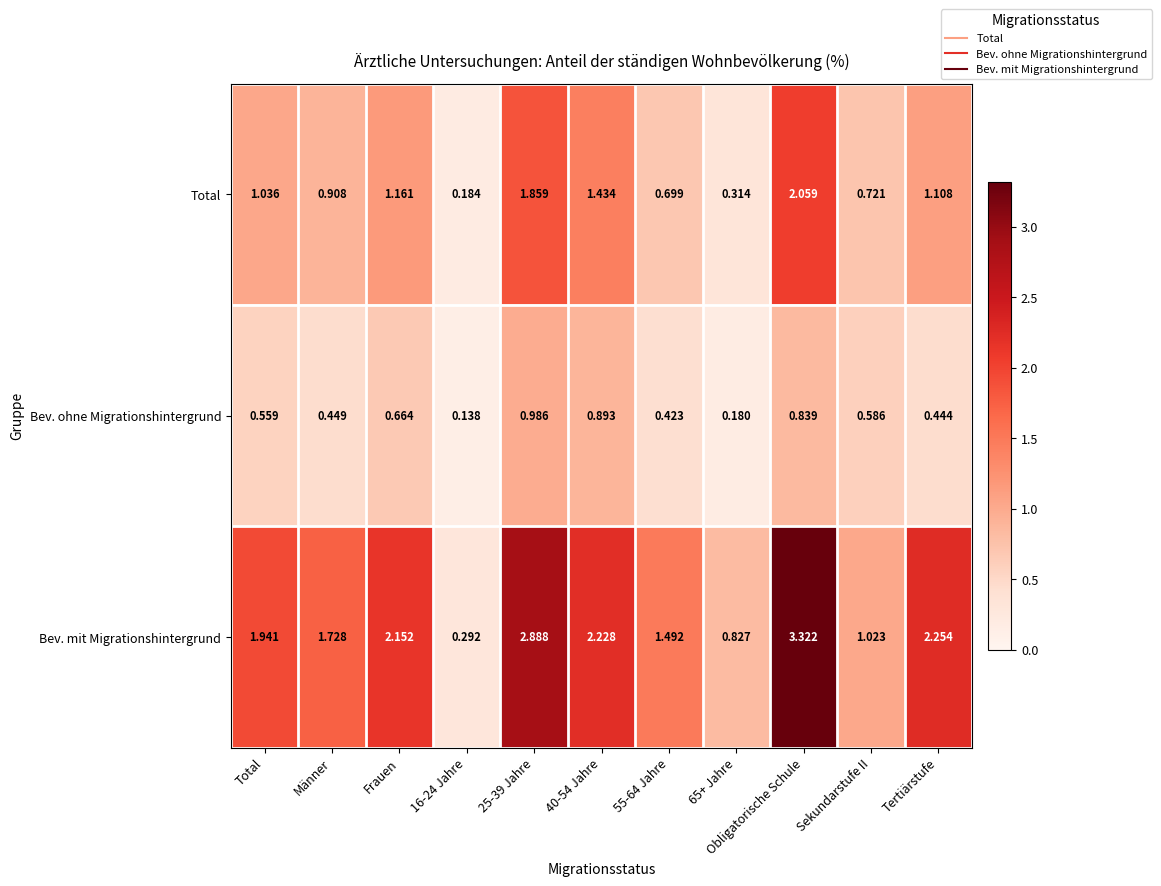

At which label is Bev. mit Migrationshintergrund closest to 1?

Sekundarstufe II